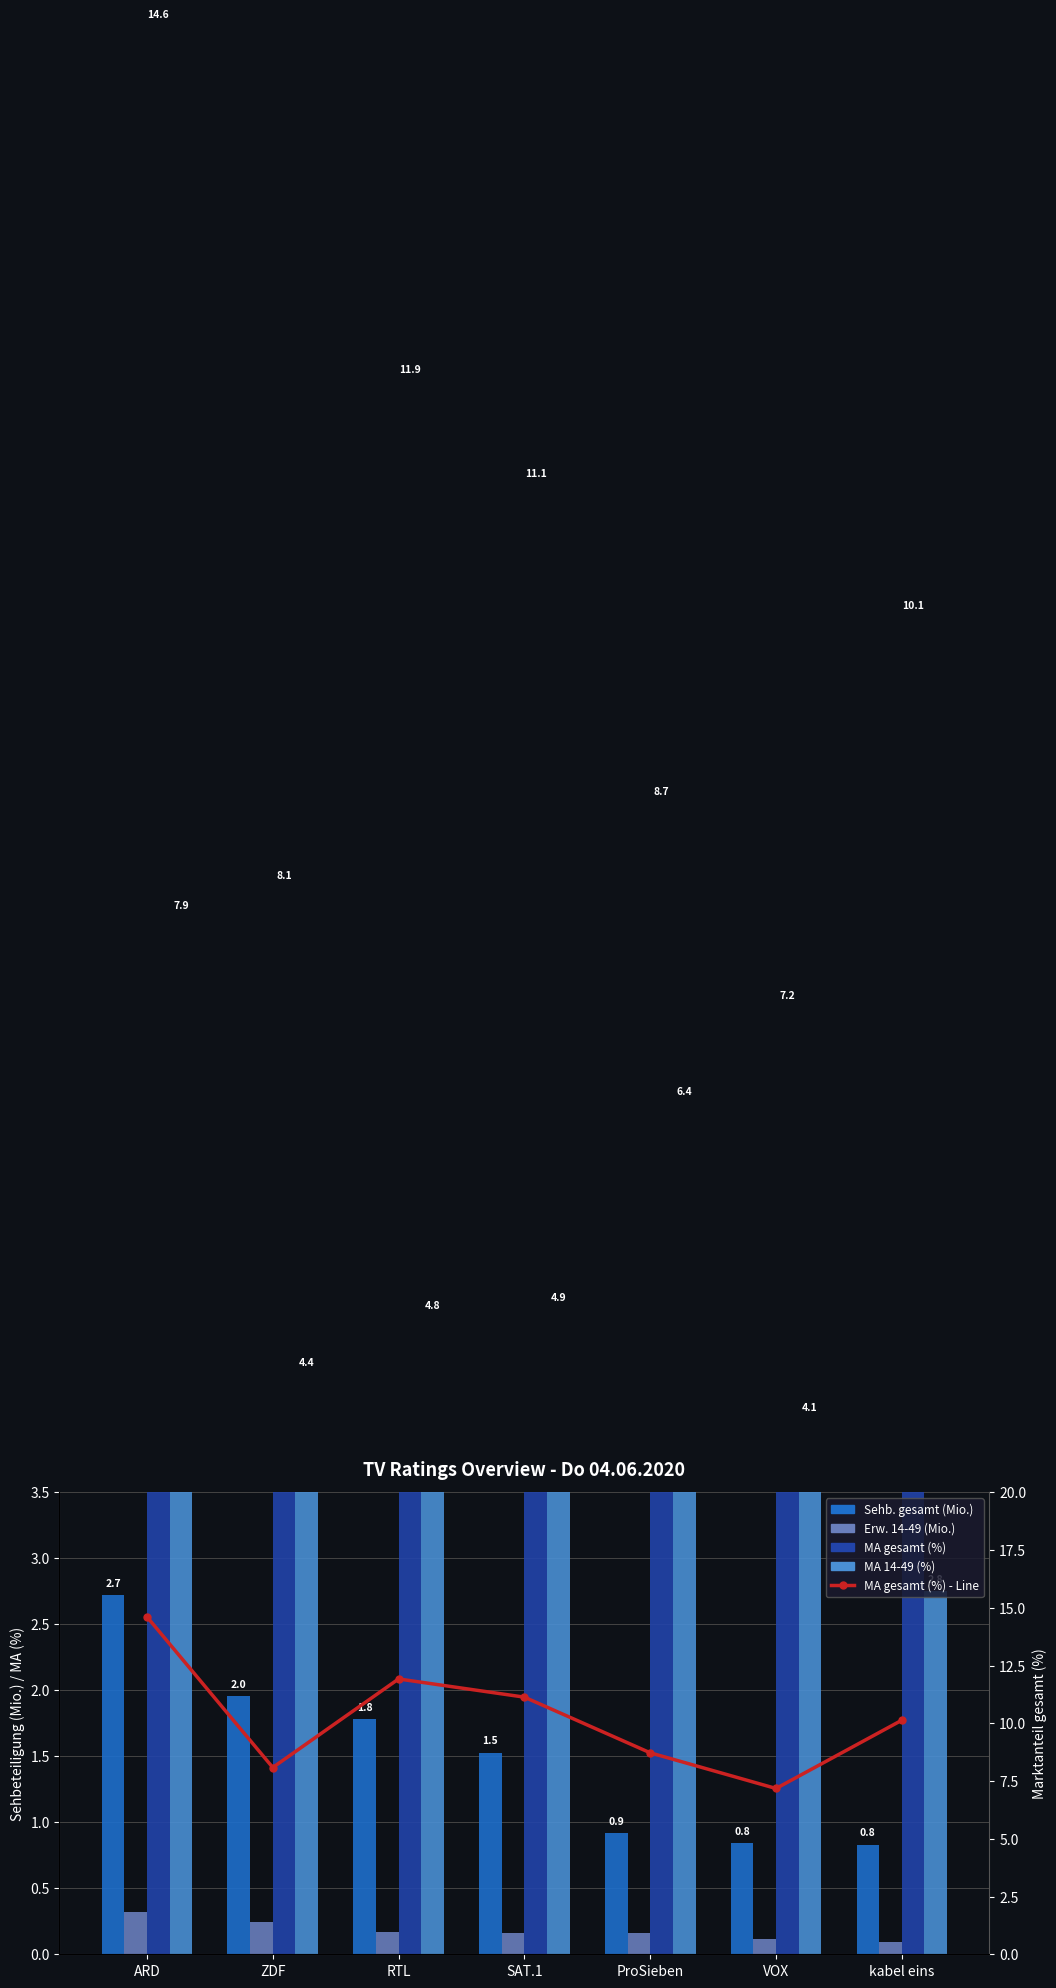

The MA gesamt (%) - Line series shows 11.9 at RTL. True or false?

True